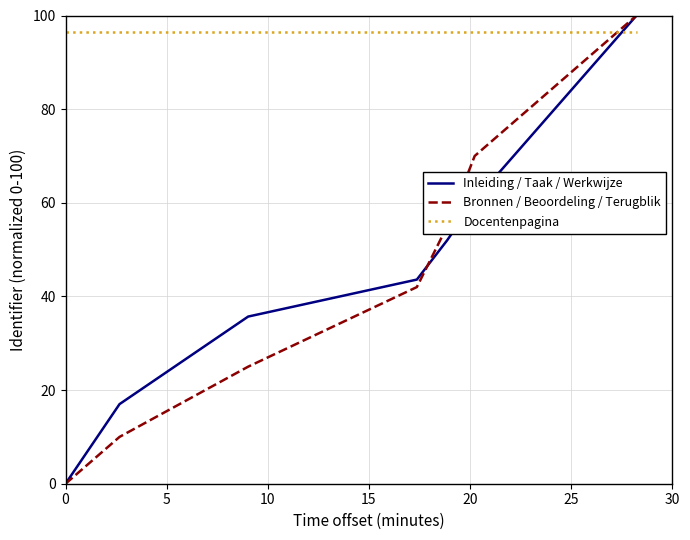

What is the maximum value for Docentenpagina?

96.4